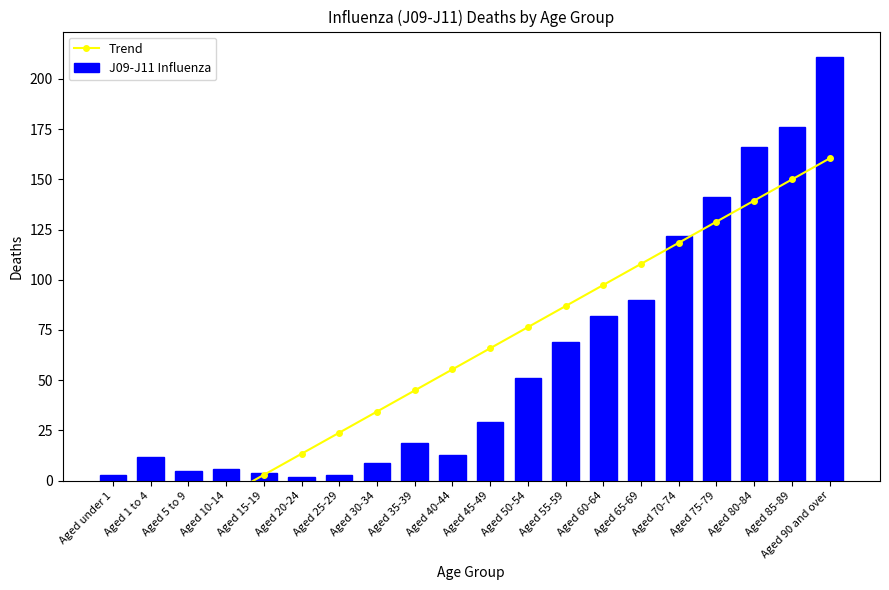

Which has a higher value, Aged 30-34 or Aged 70-74?

Aged 70-74